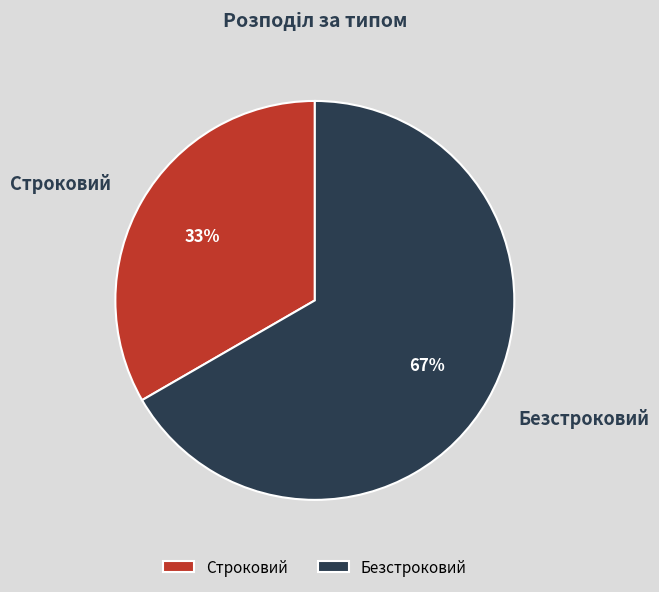

Count the number of slices in the pie.

2